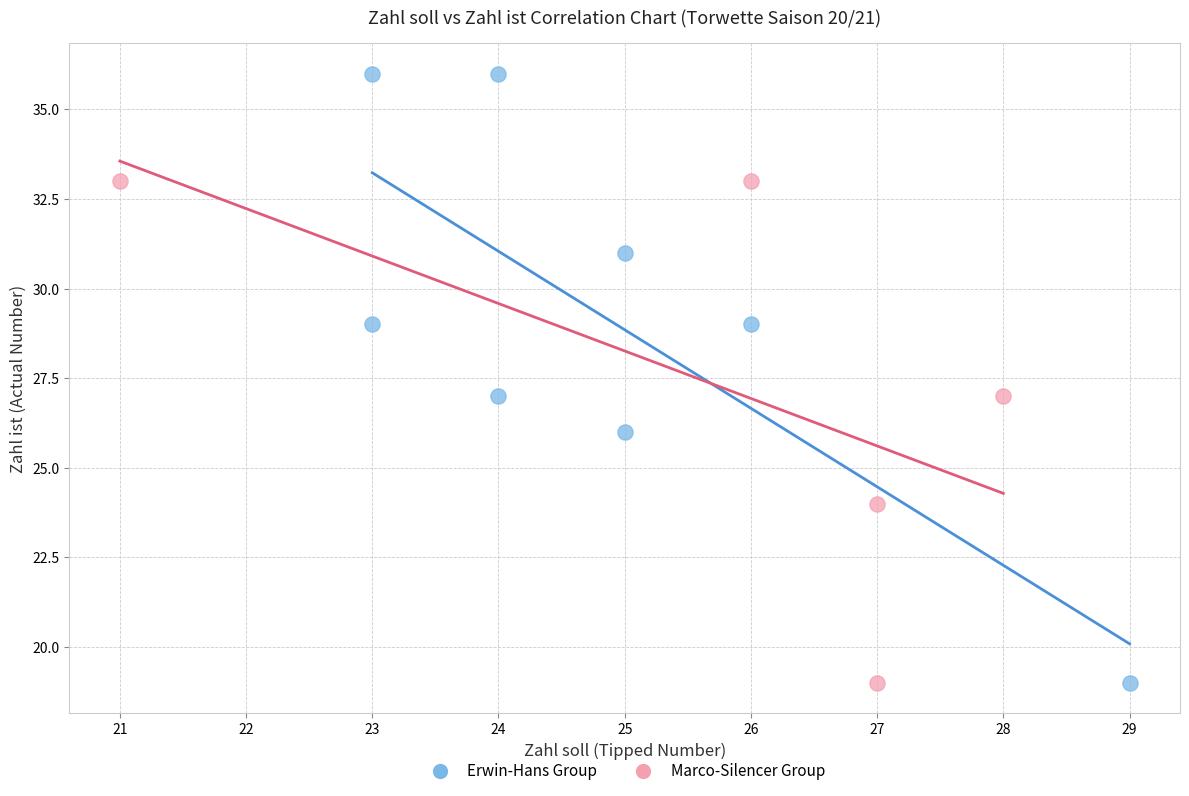

Which series contains the highest Y value?

Erwin-Hans Group